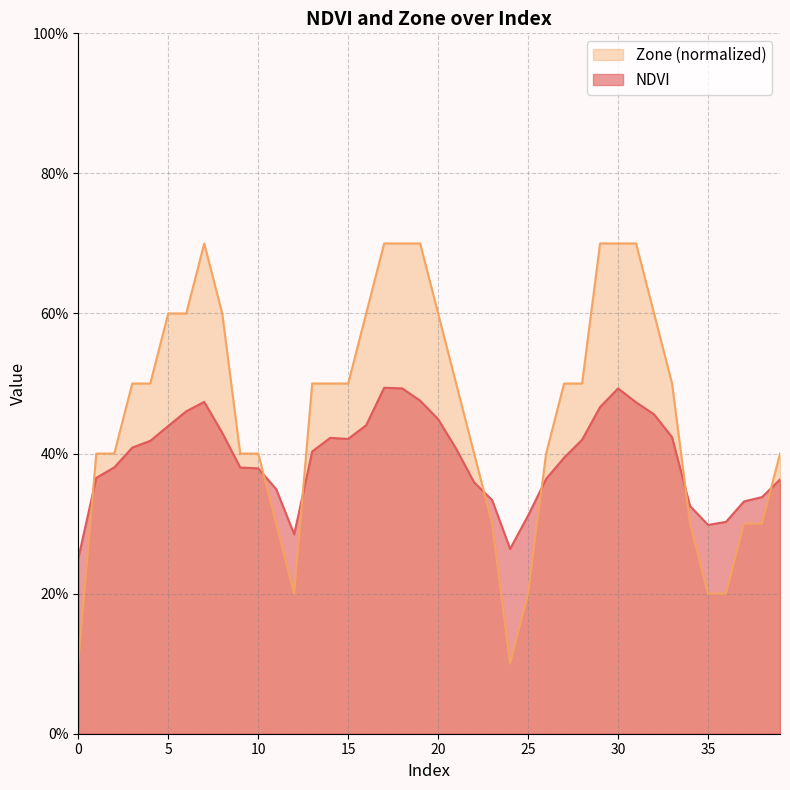

Rank the series by their maximum value, from lowest to highest.

NDVI, Zone (normalized)